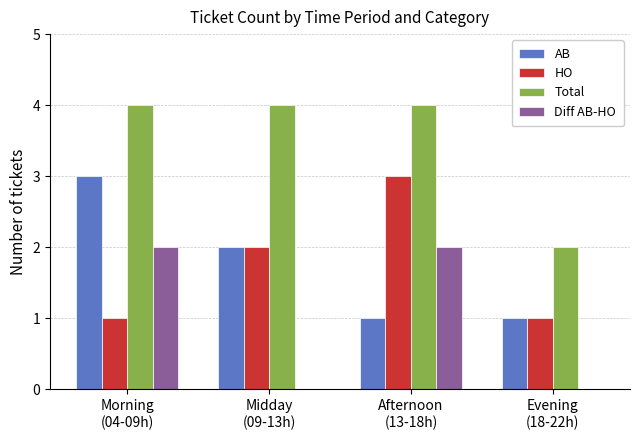

What is the sum of all HO values?

7